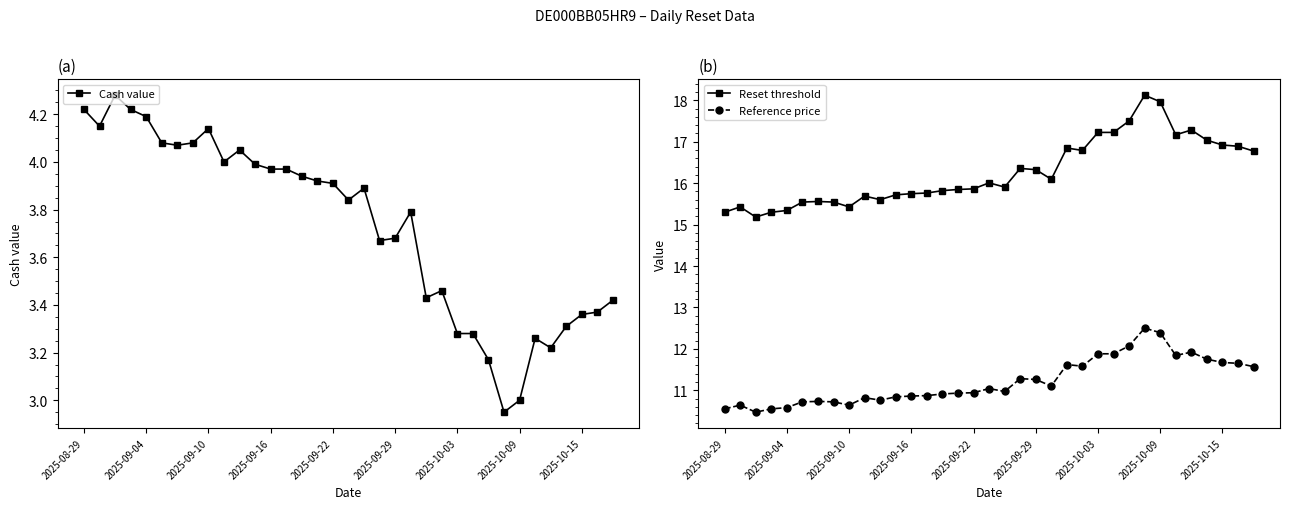

True or false: Reference price has more than 1 points higher than both neighbors.

True